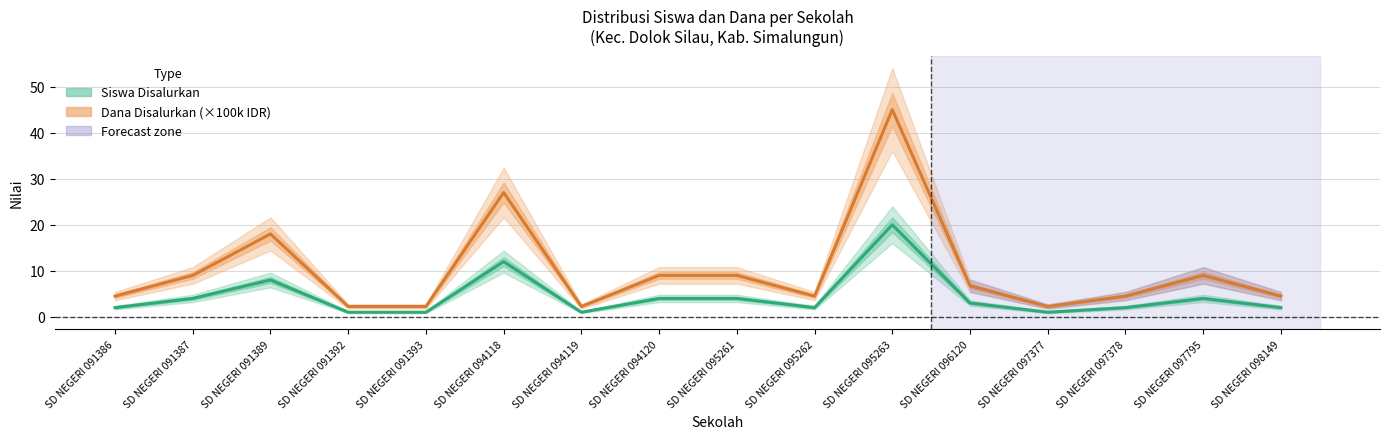

What is the difference between the highest and lowest values at SD NEGERI 091387?

5.0